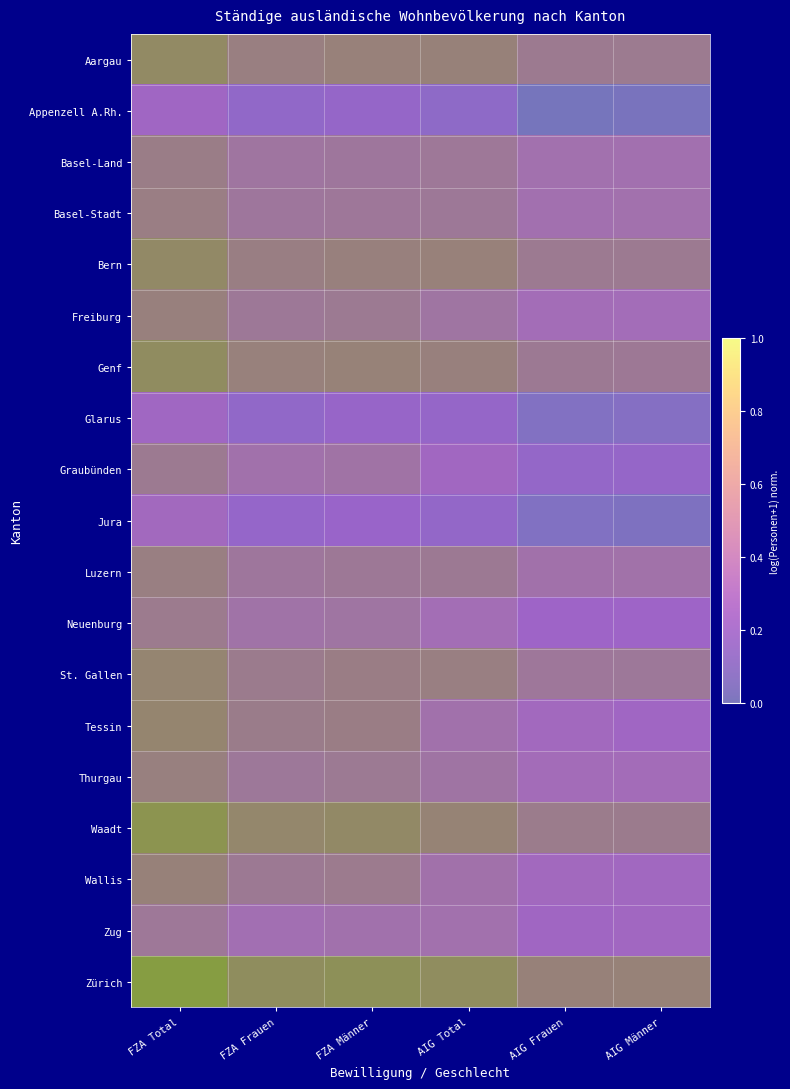

What is the highest value of the Genf series?

0.8